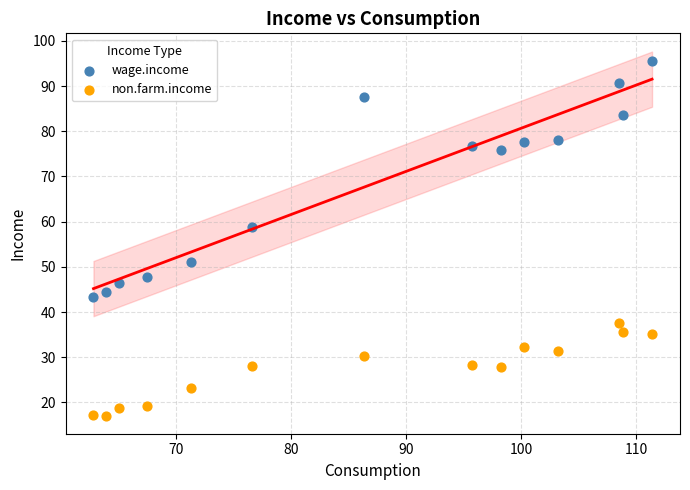

What are all the series names shown in the legend?

wage.income, non.farm.income